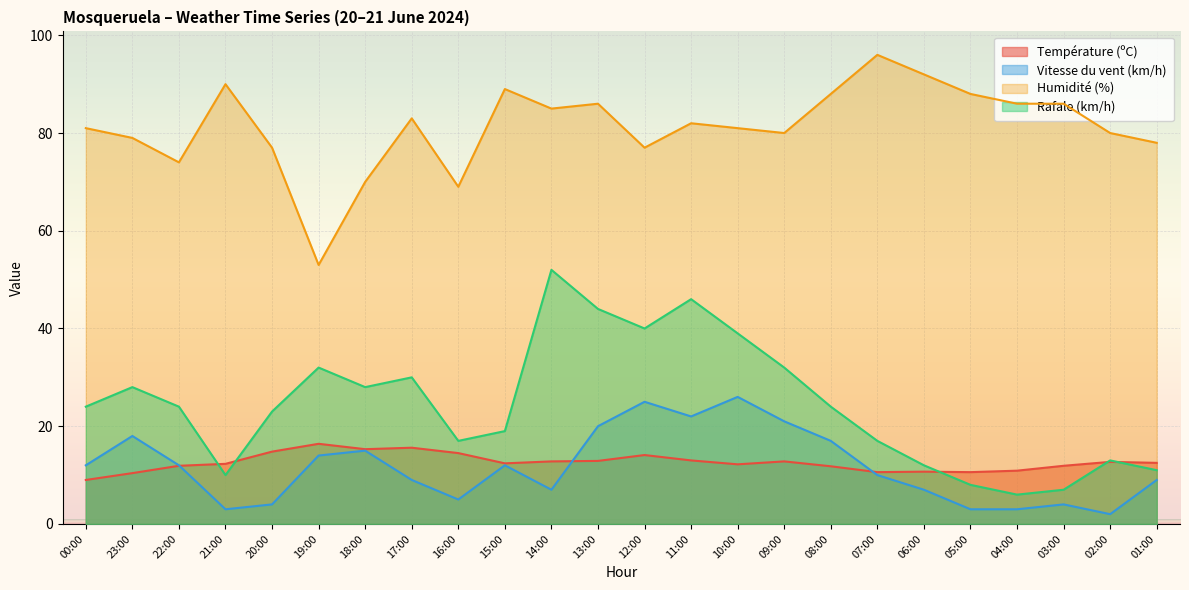

What position from the left is 01:00?

24